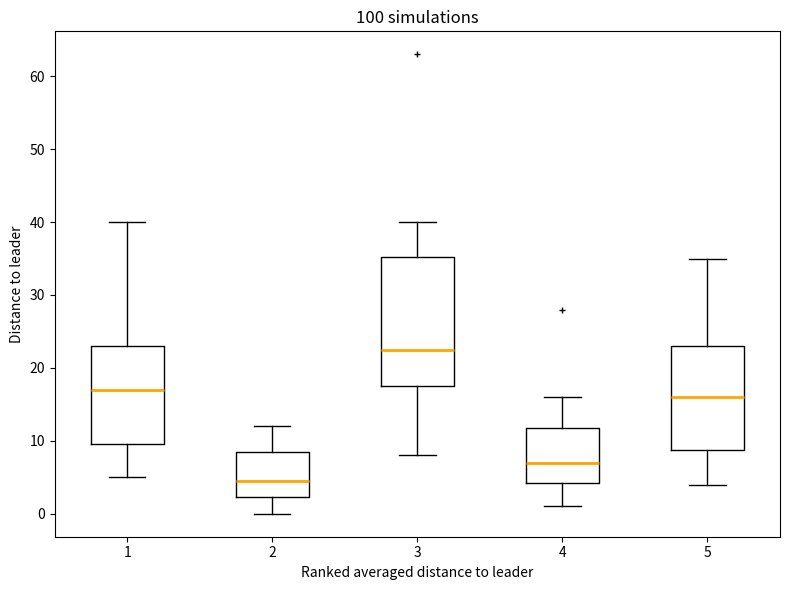

Comparing the boxes themselves (not the whiskers), which one is the tallest?

3